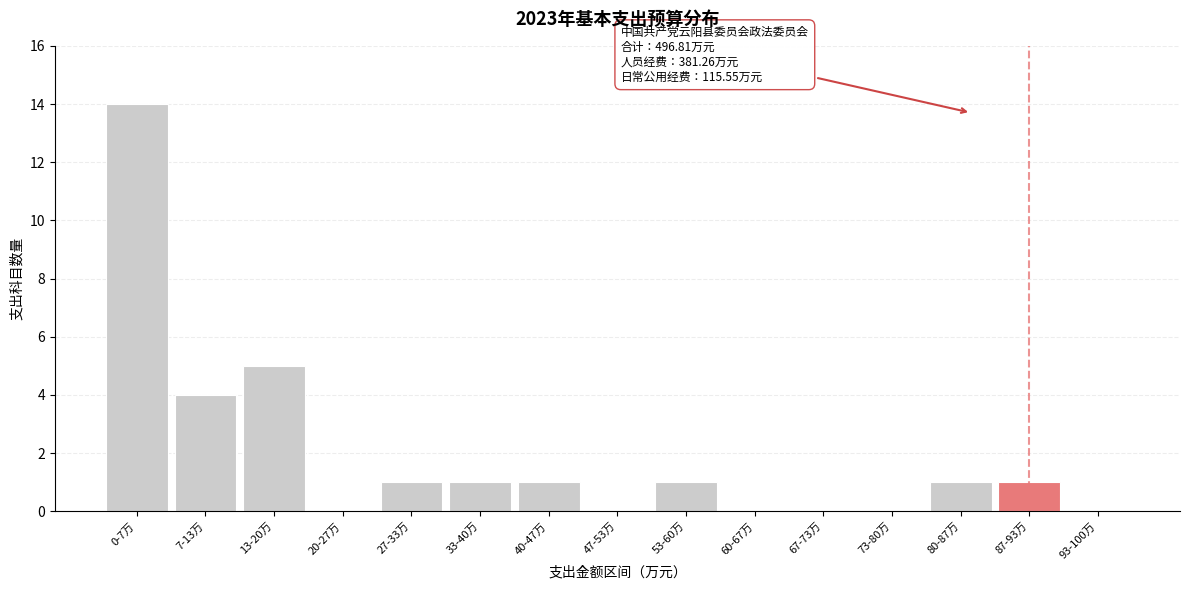

Reading right to left, list all the values displayed in this chart.

93-100万=0	87-93万=1	80-87万=1	73-80万=0	67-73万=0	60-67万=0	53-60万=1	47-53万=0	40-47万=1	33-40万=1	27-33万=1	20-27万=0	13-20万=5	7-13万=4	0-7万=14